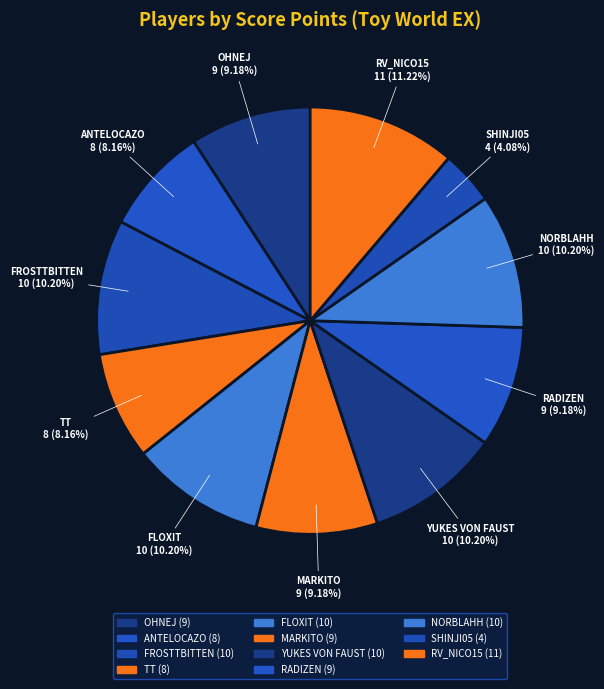

Is there any slice that represents more than half of the pie?

No